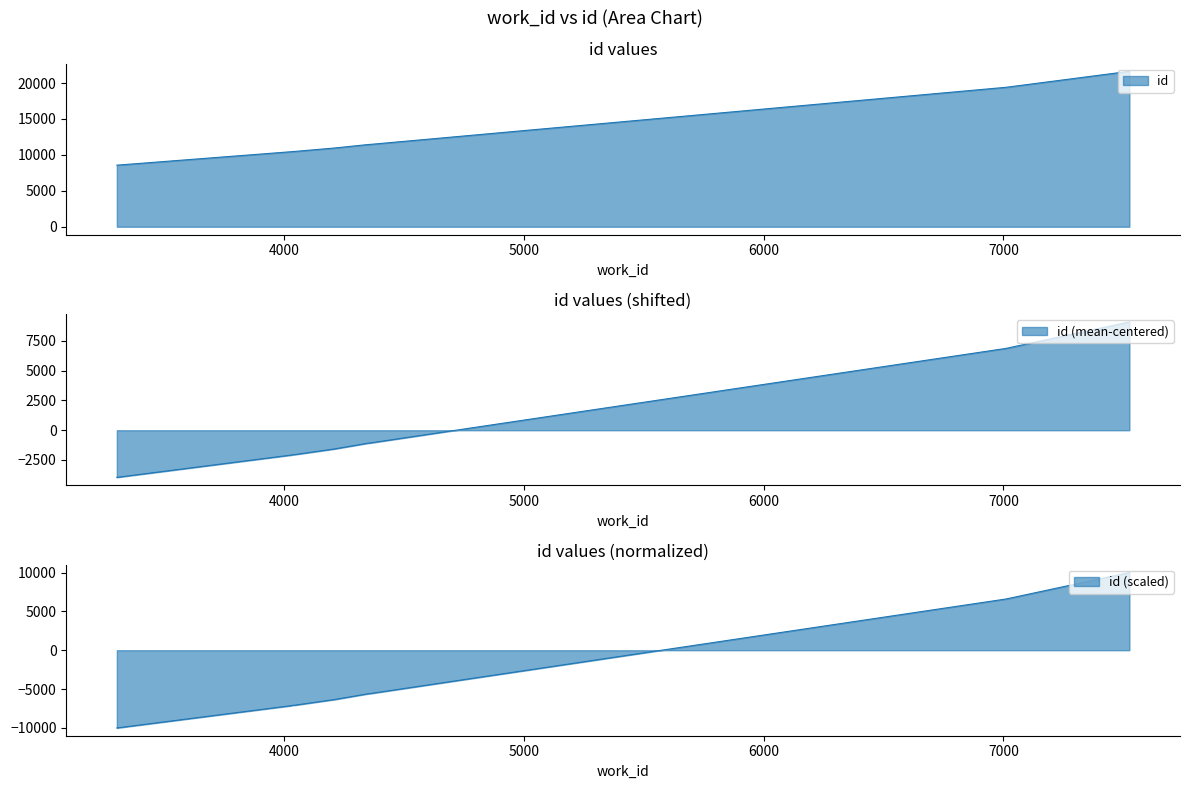

Rank the categories by value from highest to lowest.

7525, 7011, 4358, 4352, 4213, 4044, 4038, 4030, 4026, 3304